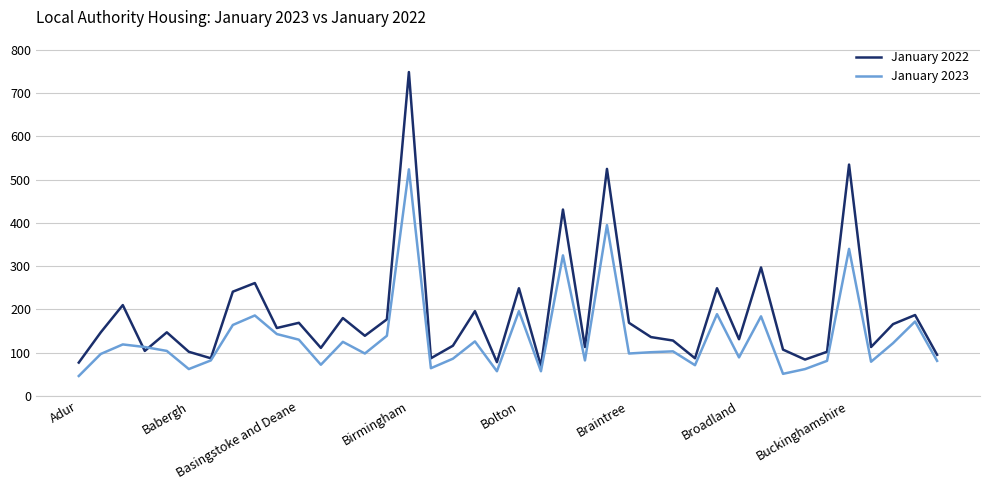

How many interior local valleys does the January 2022 series have?

13